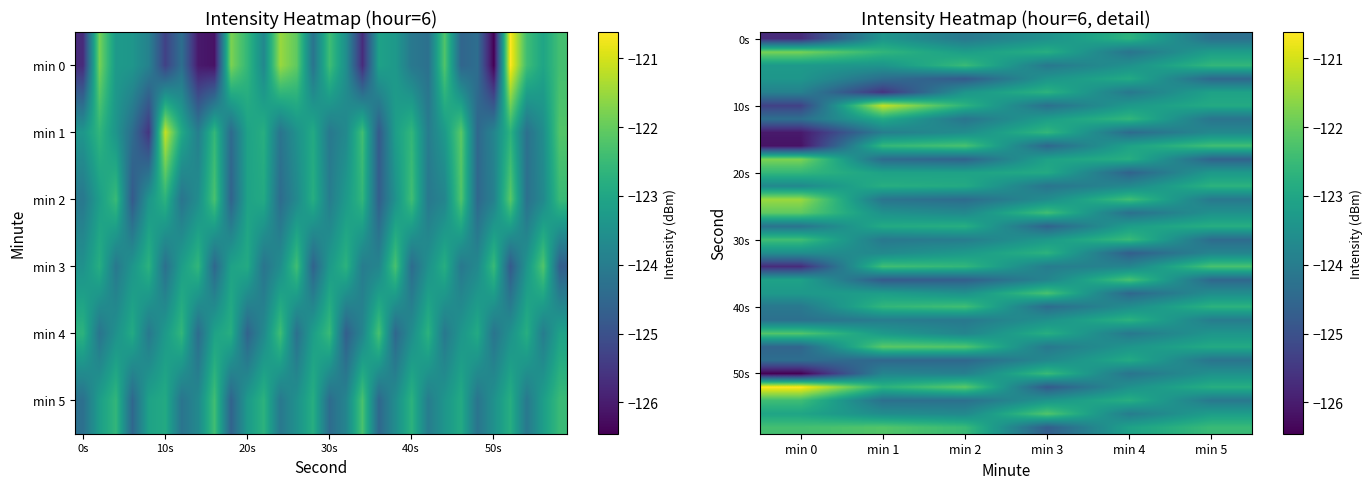

Which has a higher value, min 1 or min 2?

min 1